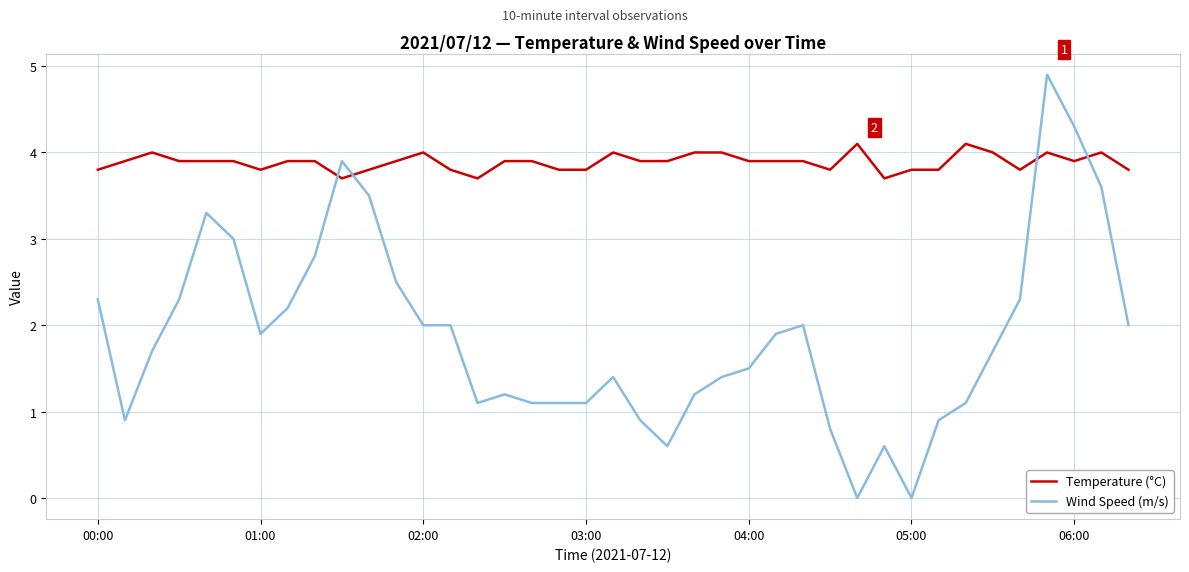

Which series ends up on top after the final intersection of Temperature (°C) and Wind Speed (m/s)?

Temperature (°C)